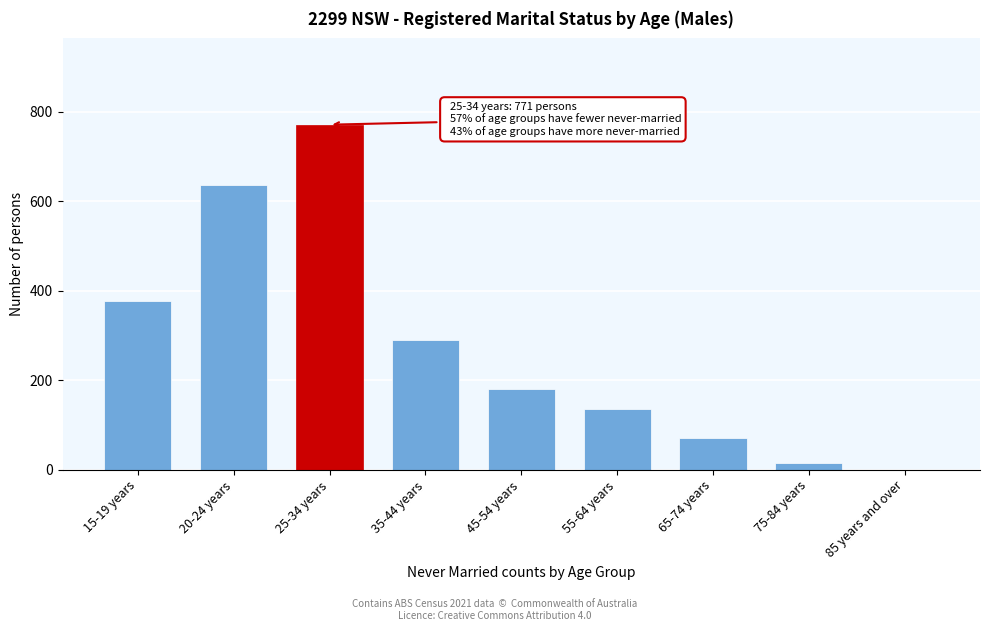

Reading left to right, transcribe all the data shown in this chart.

15-19 years=378	20-24 years=637	25-34 years=771	35-44 years=289	45-54 years=181	55-64 years=135	65-74 years=70	75-84 years=15	85 years and over=0